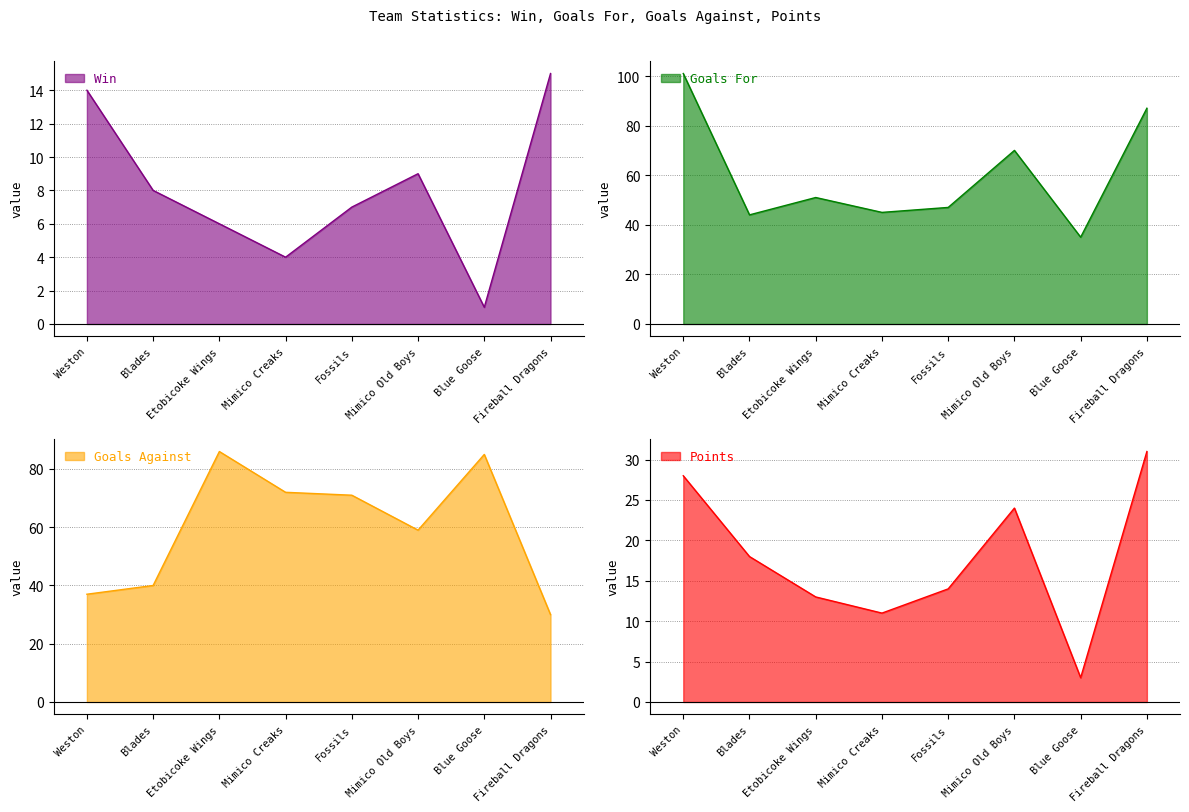

What is the average value of the Win series?

8